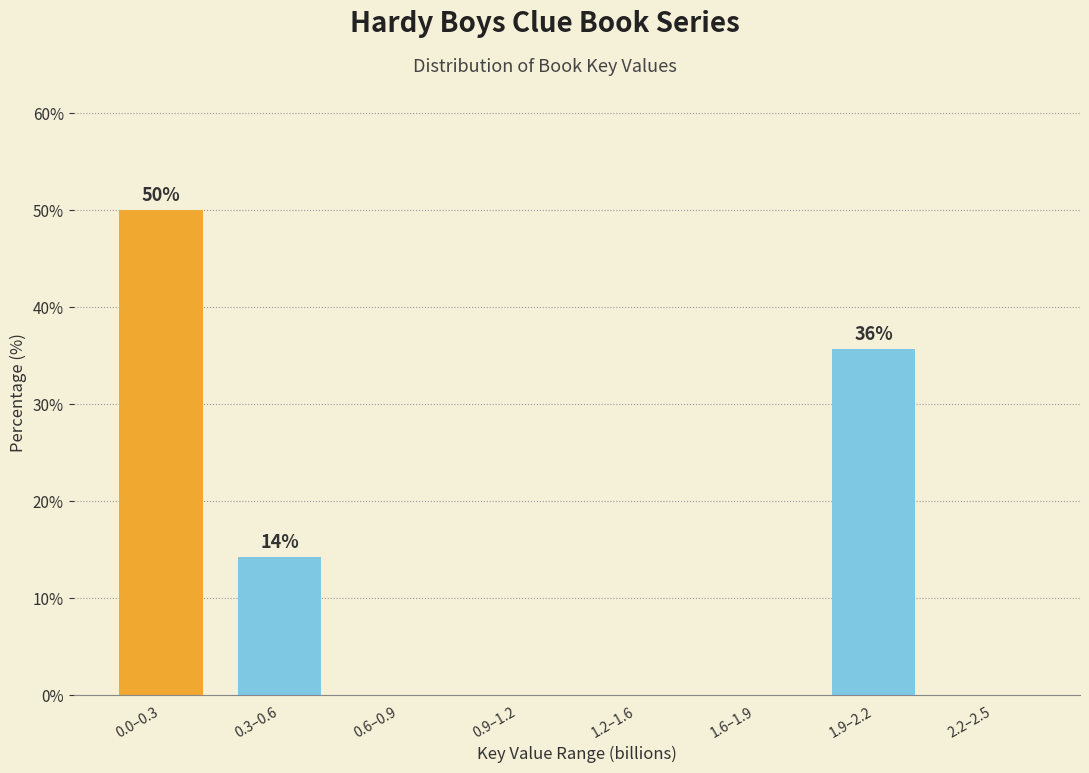

Reading right to left, list all the values displayed in this chart.

2.2–2.5=0.0	1.9–2.2=35.7	1.6–1.9=0.0	1.2–1.6=0.0	0.9–1.2=0.0	0.6–0.9=0.0	0.3–0.6=14.3	0.0–0.3=50.0